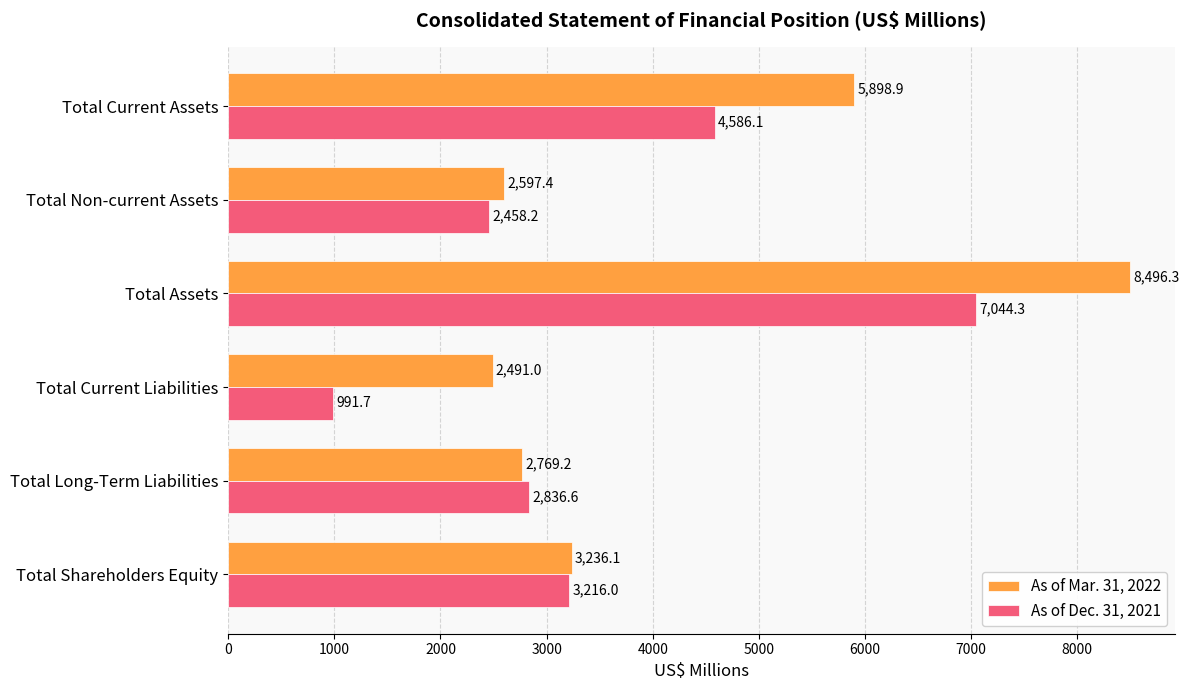

How many distinct data groups are displayed?

2